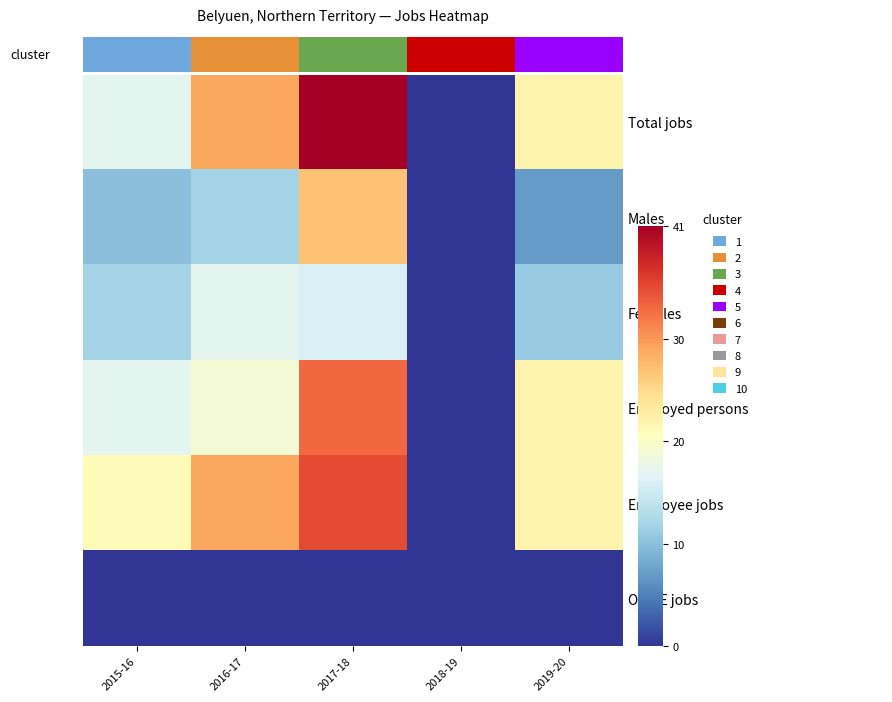

What is the greatest value displayed?

41